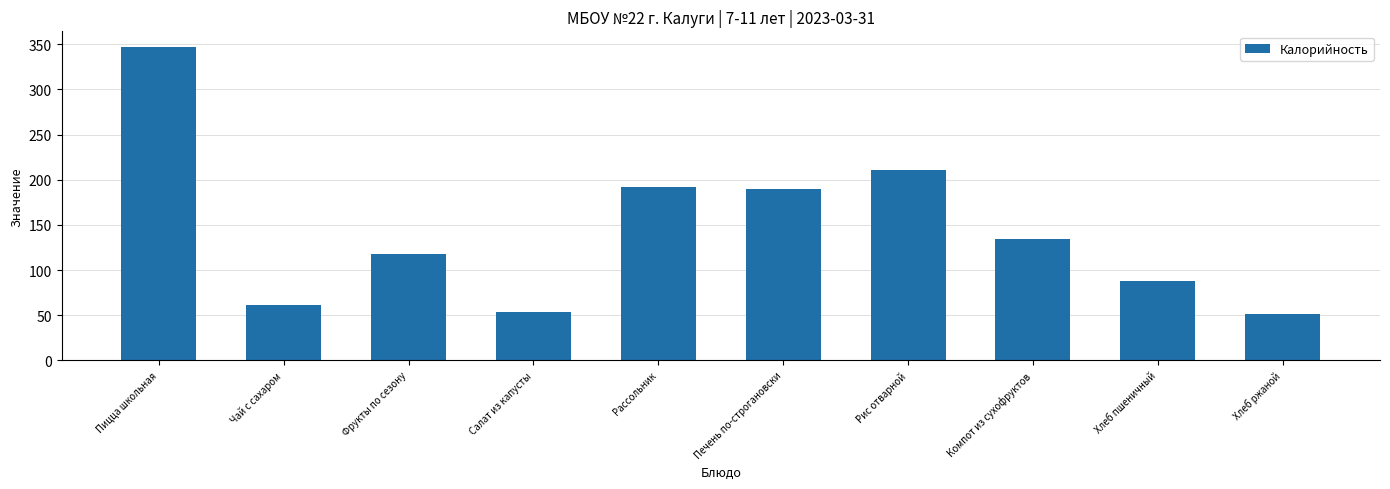

What position from the right is Фрукты по сезону?

8